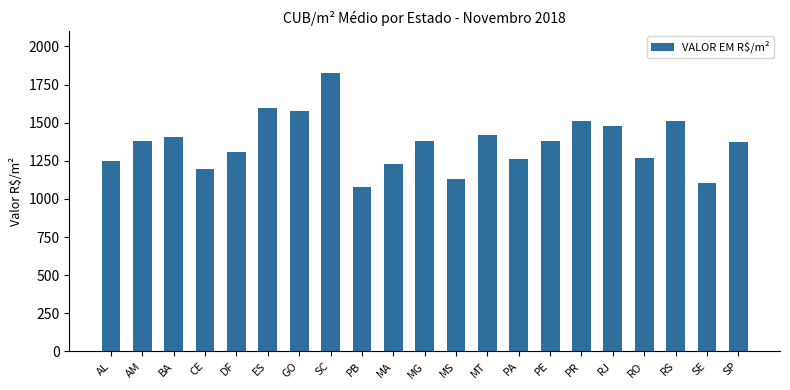

The value at SC is 1828.2. True or false?

True